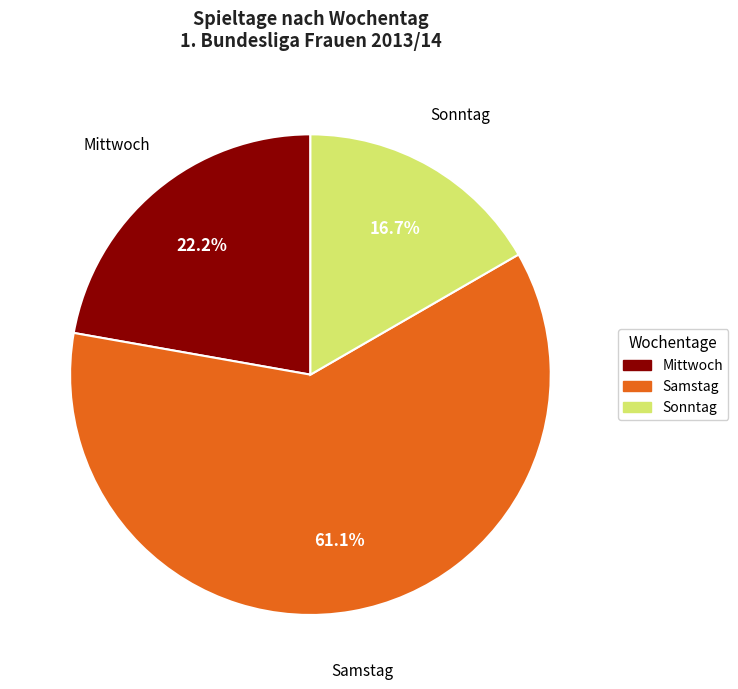

What is the smallest slice in the pie chart?

Sonntag